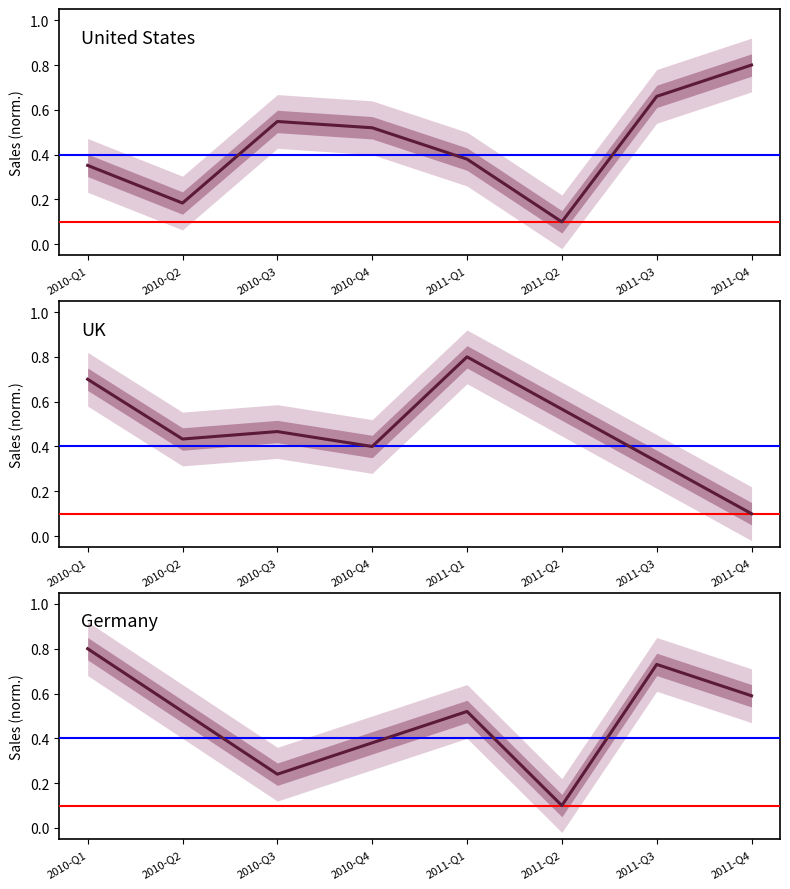

What is the label of the 3rd point from the right?

2011-Q2